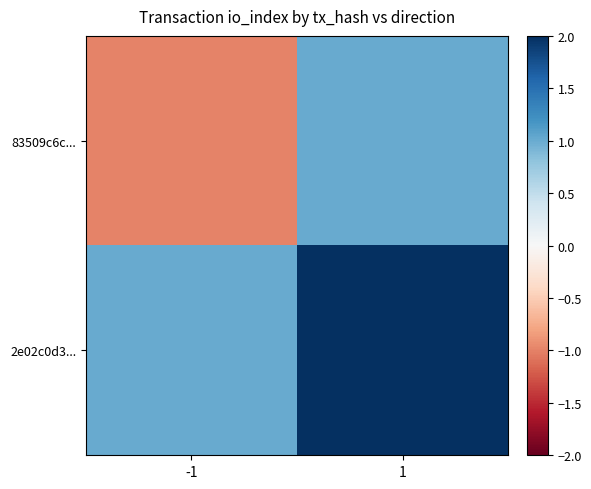

Reading left to right, extract all data points from this chart.

83509c6c...: -1=-1	1=1
2e02c0d3...: -1=1	1=3